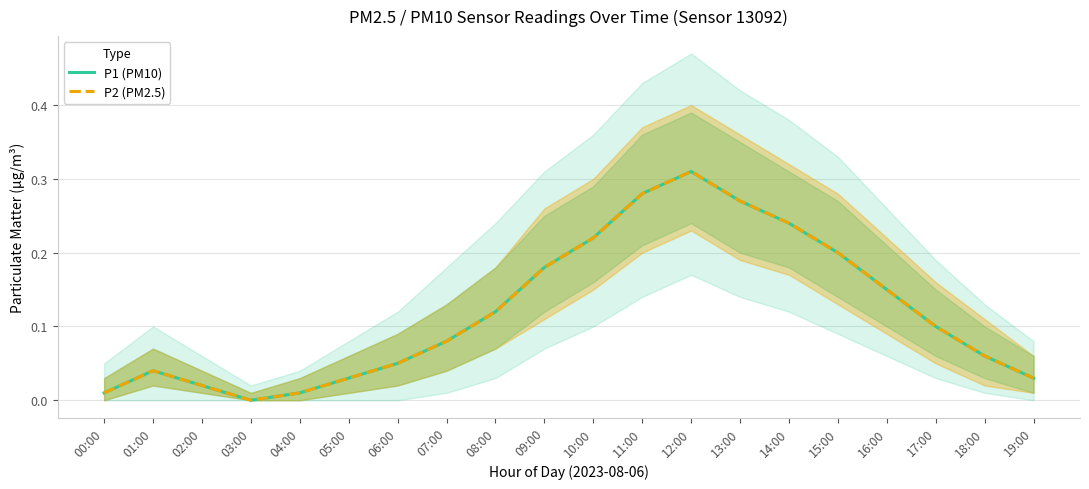

How many lines are shown in the chart?

2